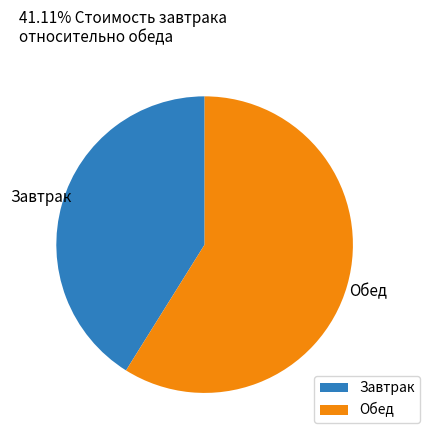

What is the largest slice in the pie chart?

Обед